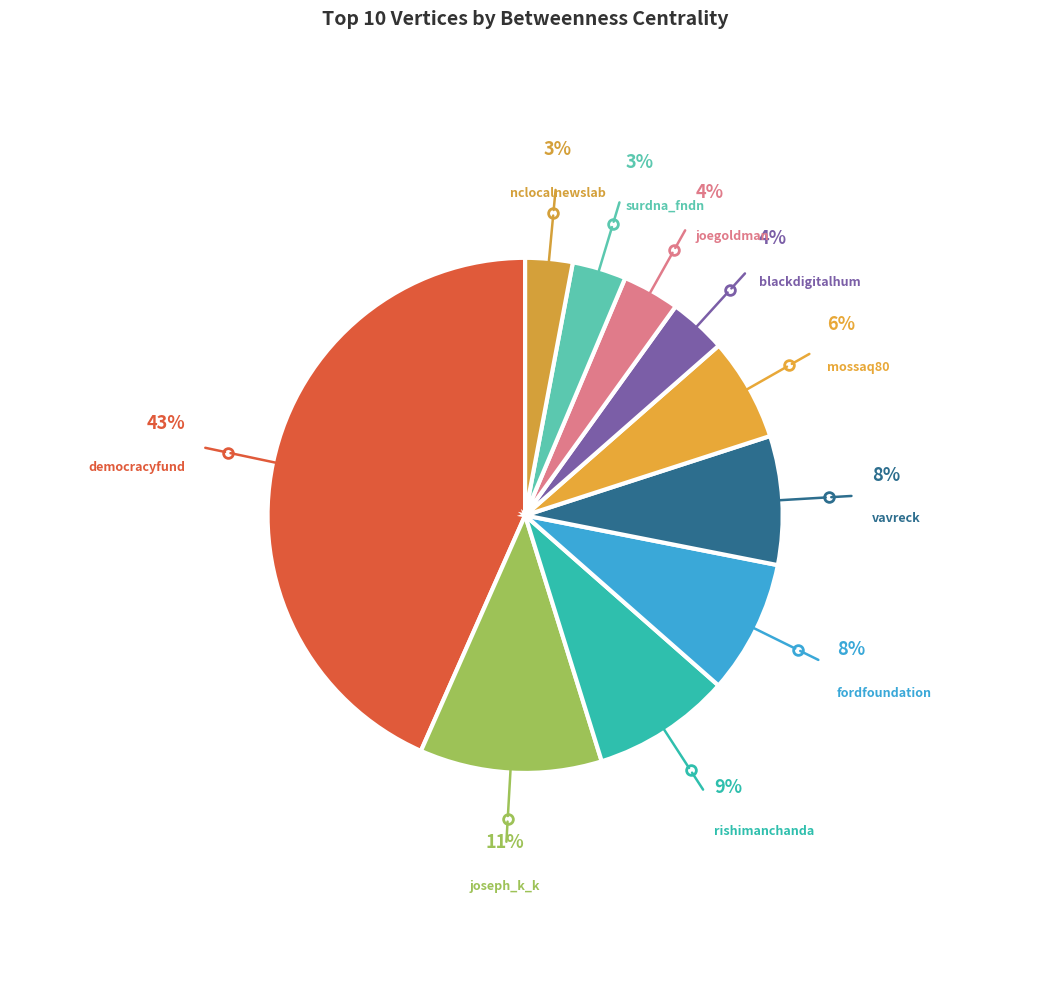

To the nearest percent, what percentage of the pie is democracyfund?

43%